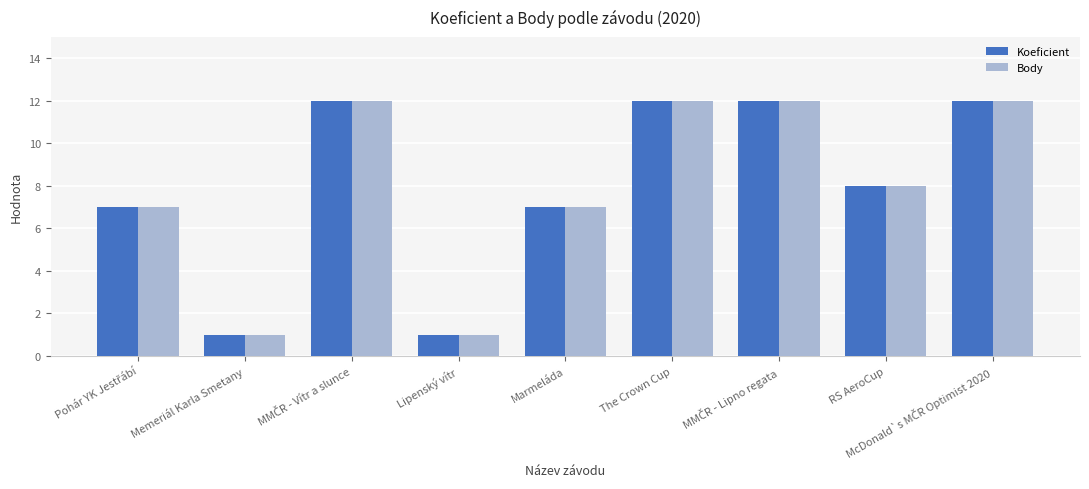

What is the difference between the maximum and minimum values in the Koeficient series?

11